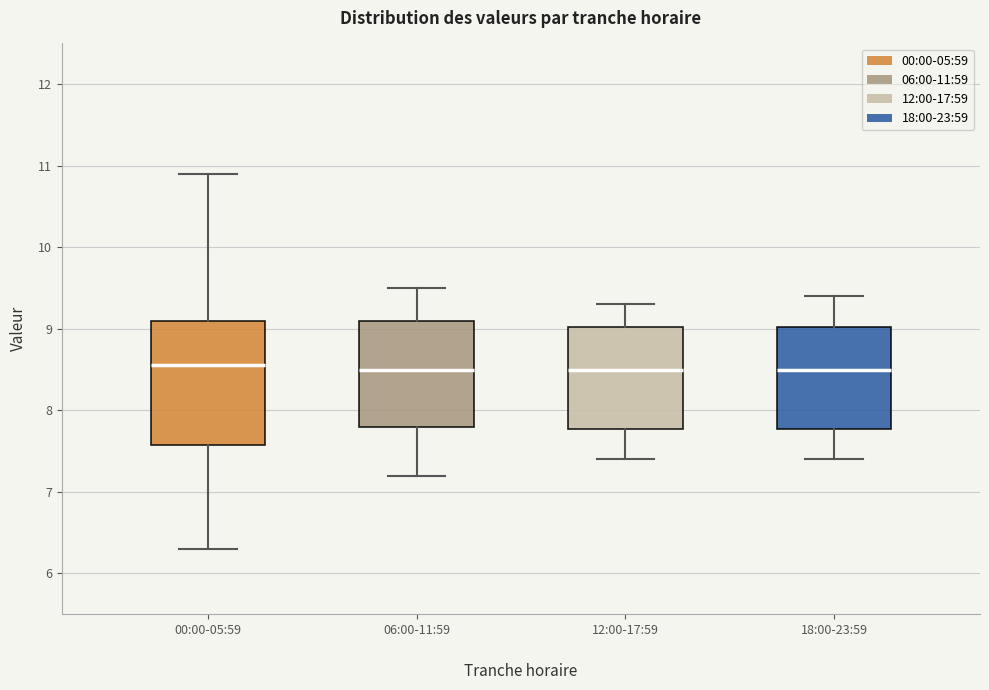

Where does the lower whisker of the box for 12:00-17:59 end on the y-axis? The values are not printed on the chart, so give them approximately, as read against the axis.

7.4